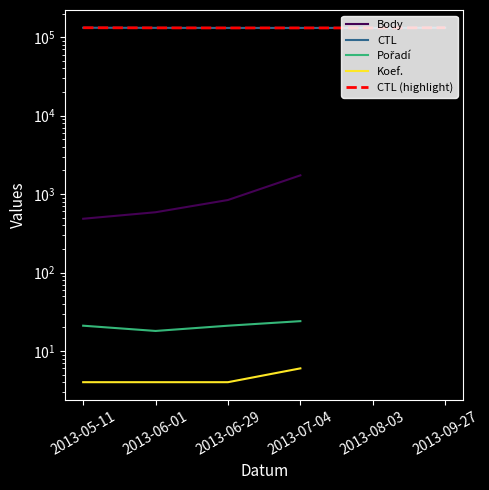

Rank the series by their maximum value, from highest to lowest.

CTL, CTL (highlight), Body, Pořadí, Koef.